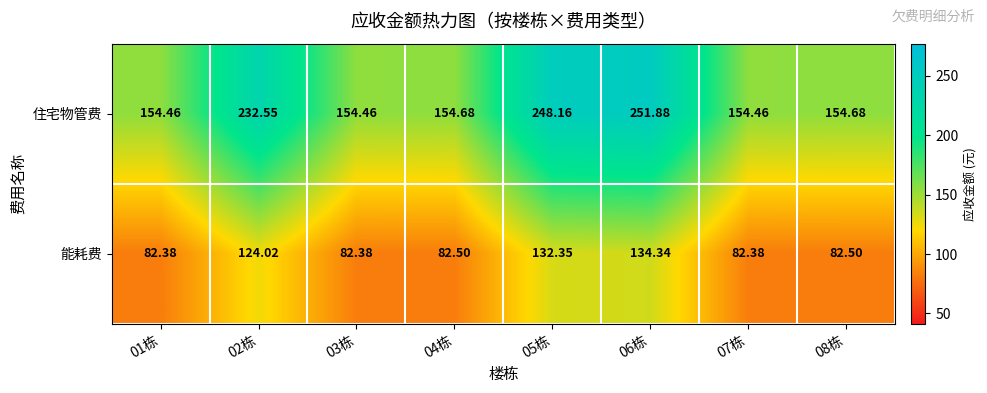

Which series has the widest spread of values?

住宅物管费